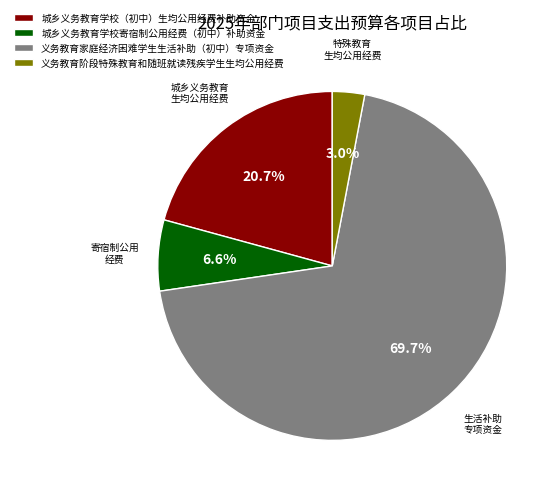

Rank the categories by value from lowest to highest.

义务教育阶段特殊教育和随班就读残疾学生生均公用经费, 城乡义务教育学校寄宿制公用经费（初中）补助资金, 城乡义务教育学校（初中）生均公用经费补助资金, 义务教育家庭经济困难学生生活补助（初中）专项资金